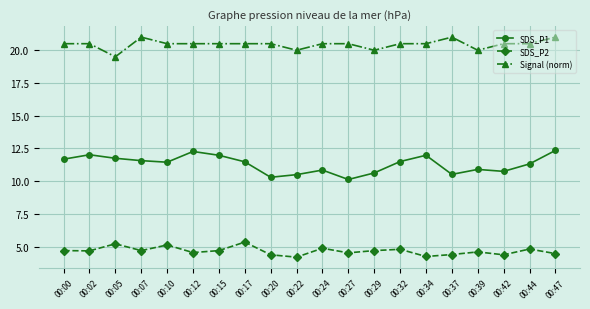

At which category does Signal (norm) reach its first local valley?

00:05